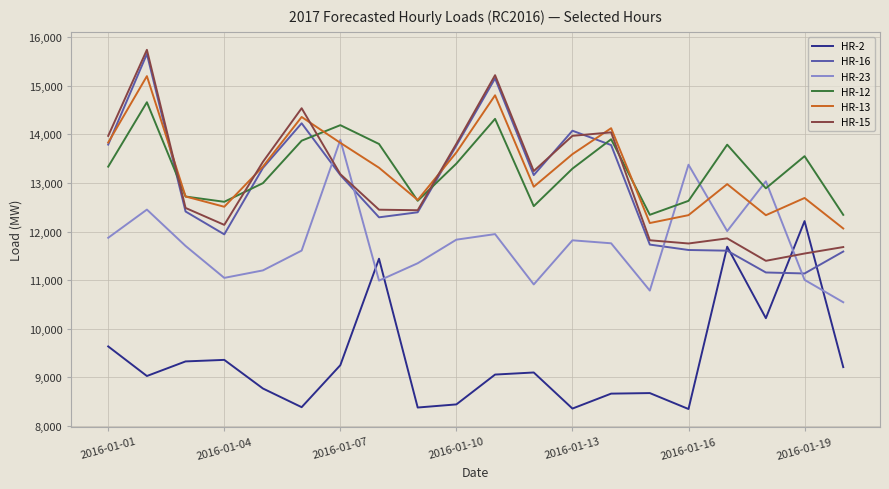

Which series has the widest spread of values?

HR-16